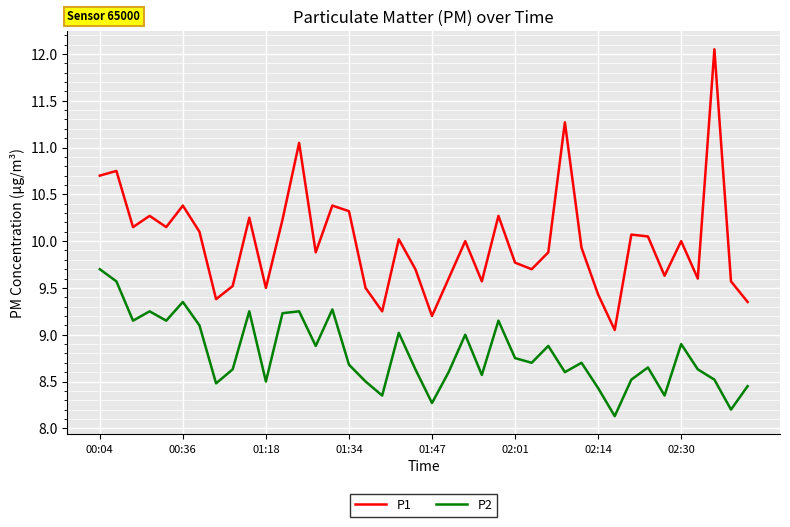

What is the difference between the second highest and second lowest values in the P1 series?

2.1